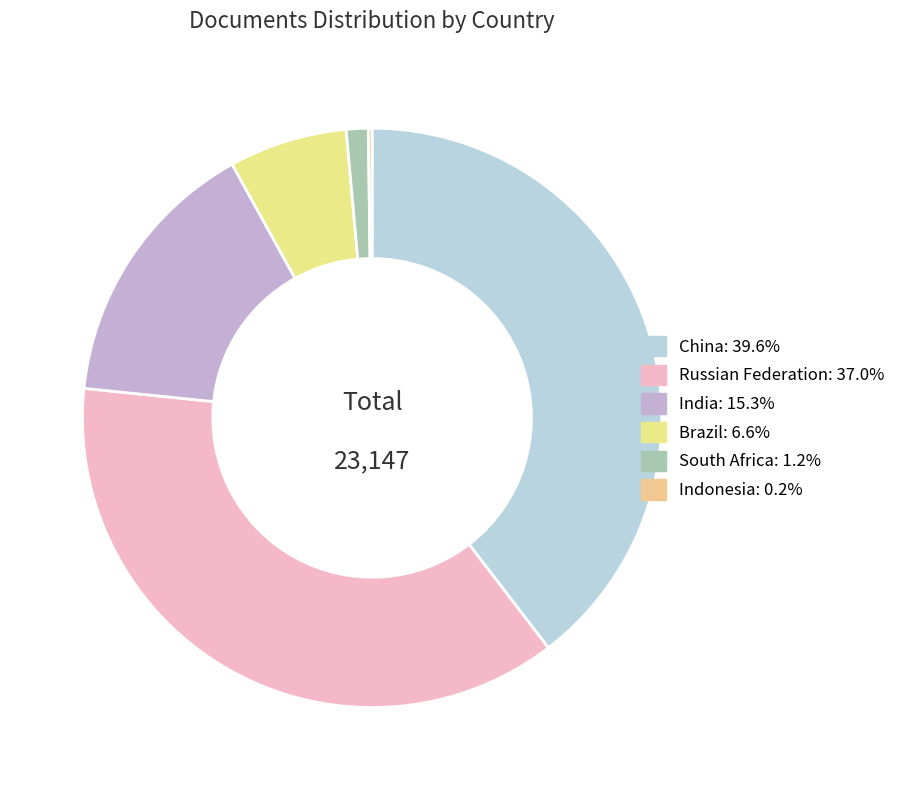

Do Russian Federation and Brazil together represent more than half of the pie?

No